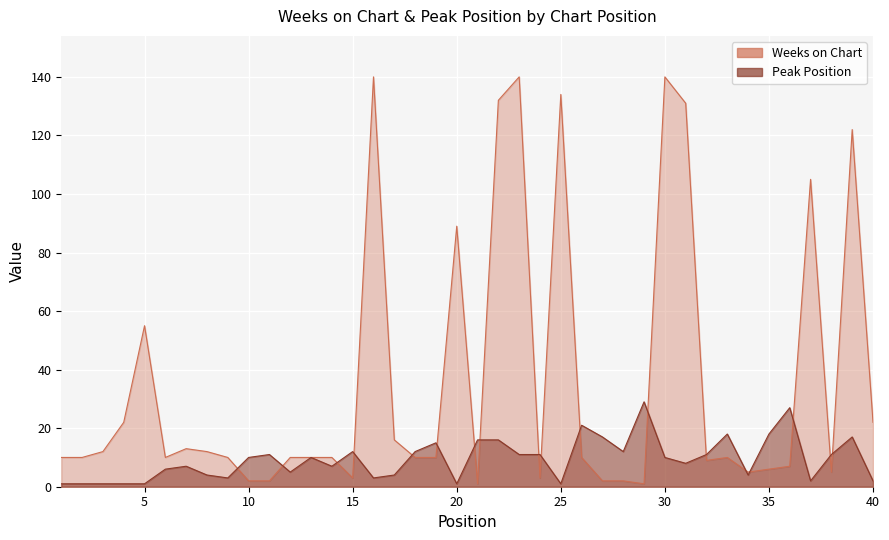

At which label is Peak Position closest to 15?

19